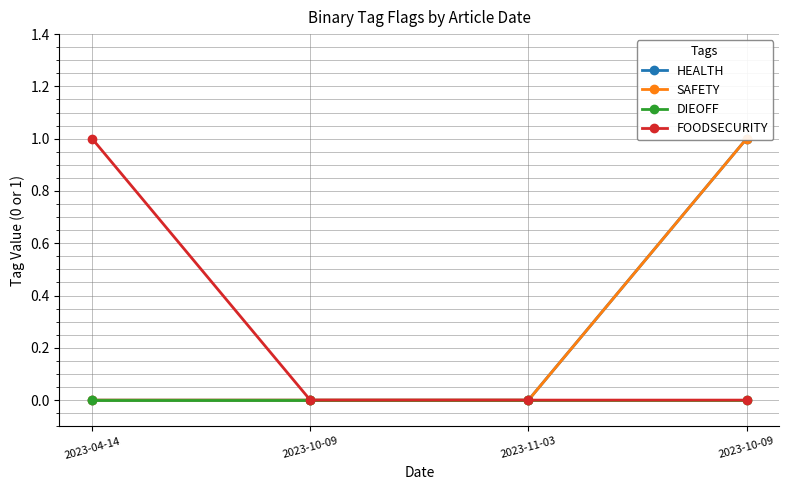

What is the difference between the maximum and minimum values in the HEALTH series?

1